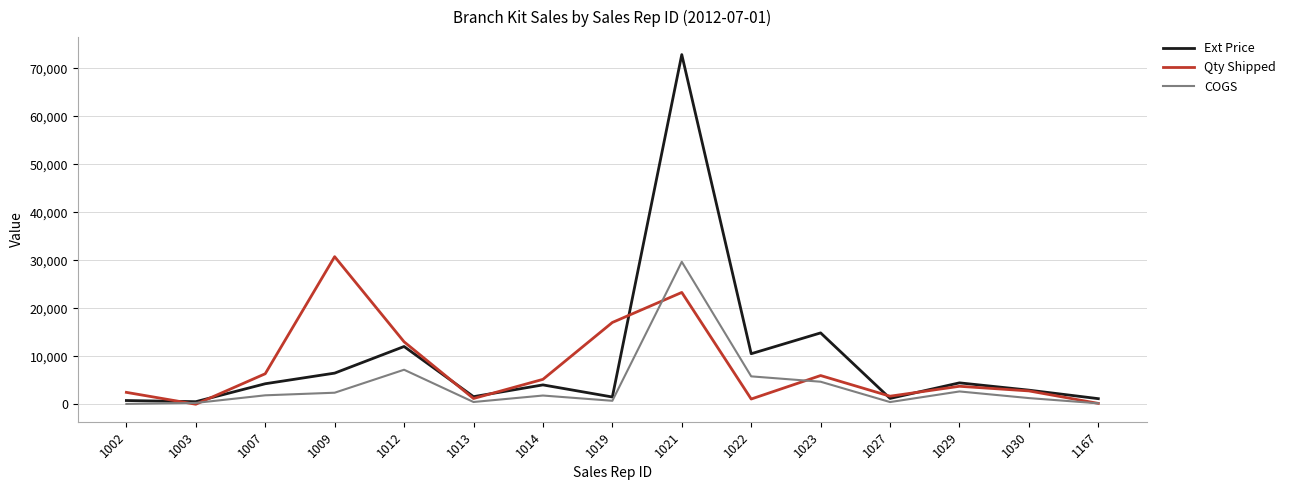

What is the greatest value displayed?

72825.8